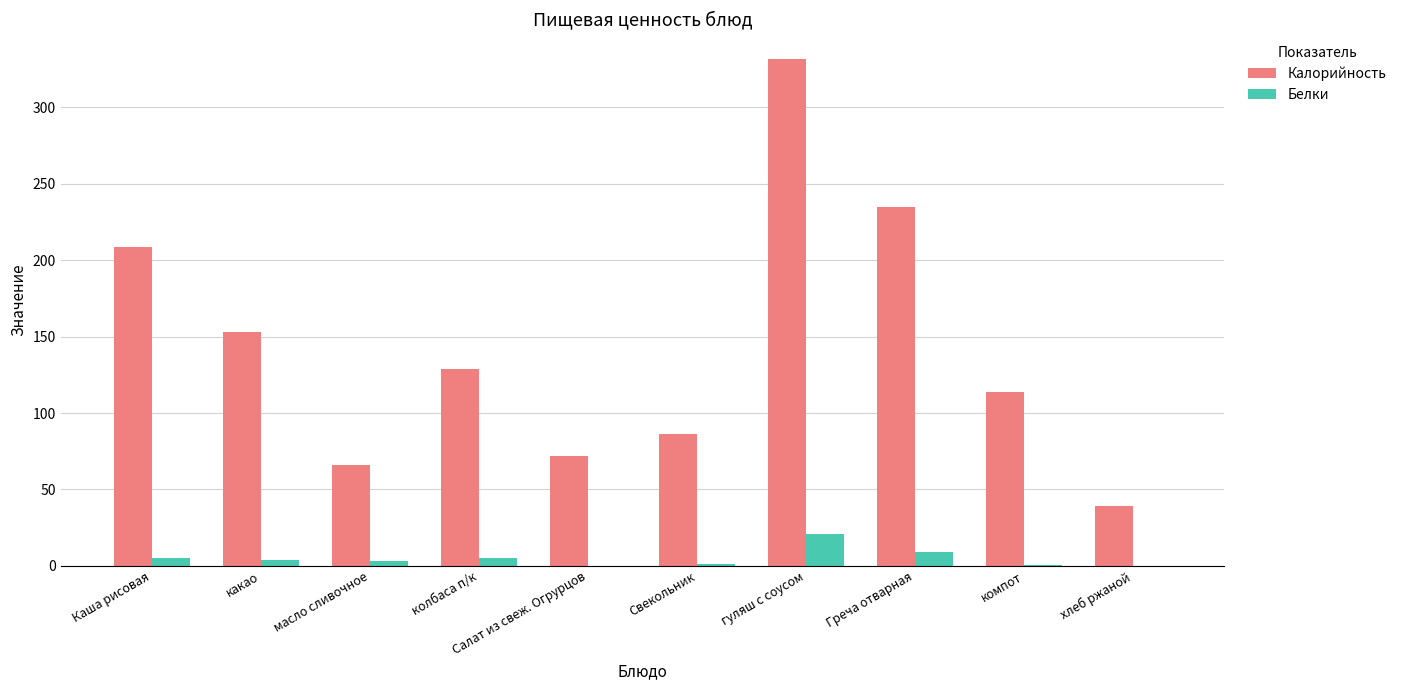

What is the sum of all Белки values?

48.6